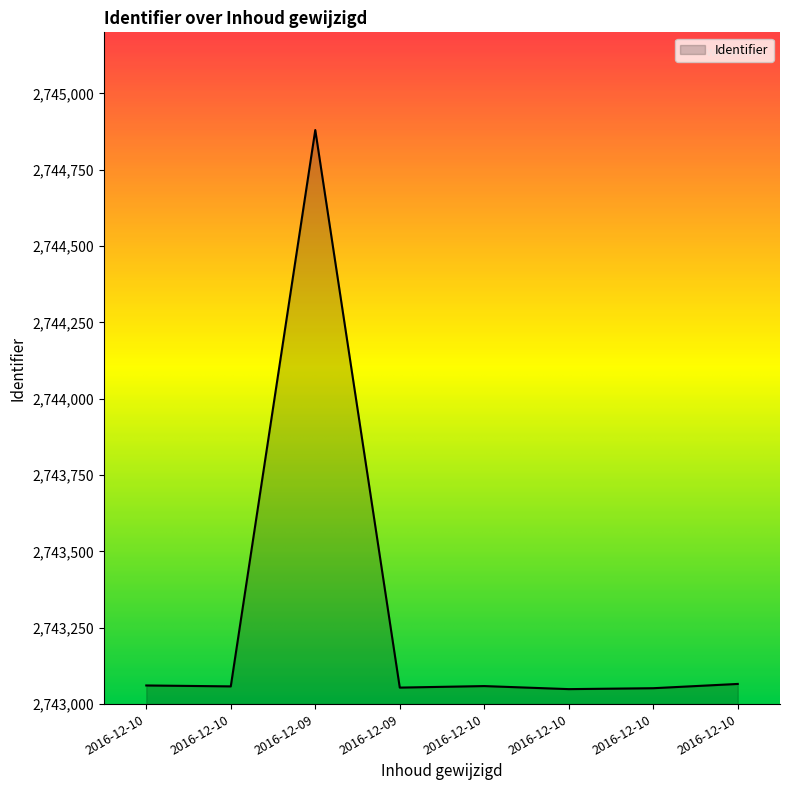

List the labels in order of value, largest first.

2016-12-09, 2016-12-10, 2016-12-10, 2016-12-10, 2016-12-10, 2016-12-09, 2016-12-10, 2016-12-10